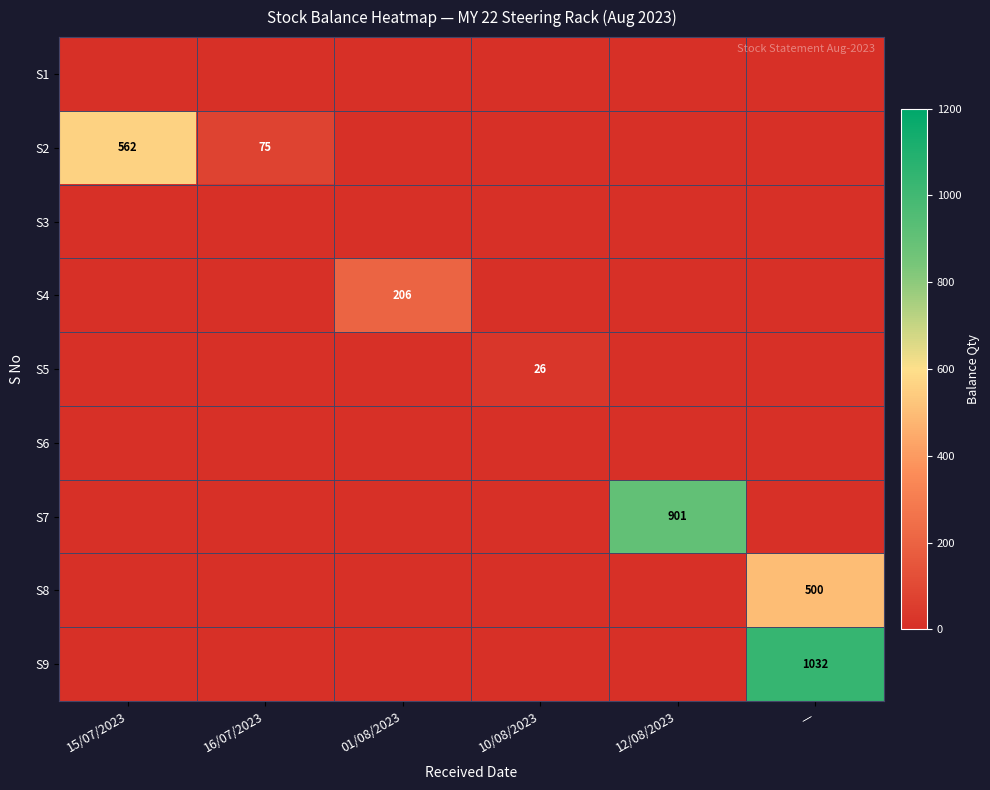

At how many categories does at least one series exceed 680?

2